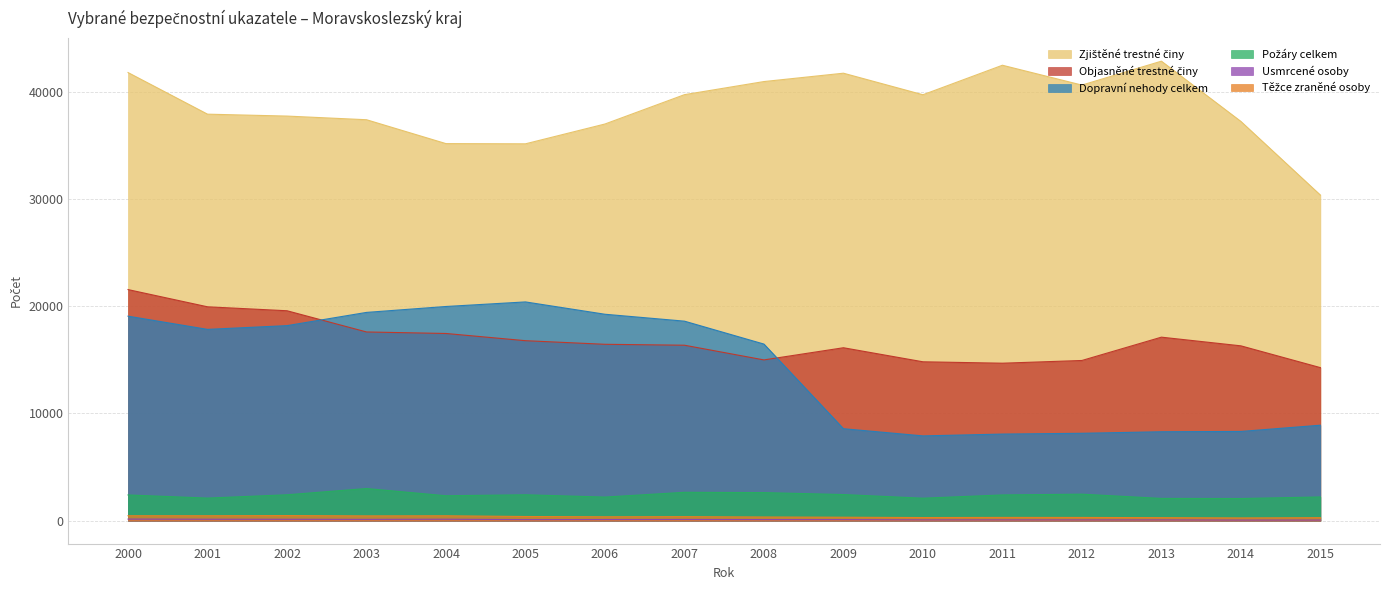

In Usmrcené osoby, how many points are lower than both neighbors (excluding endpoints)?

3